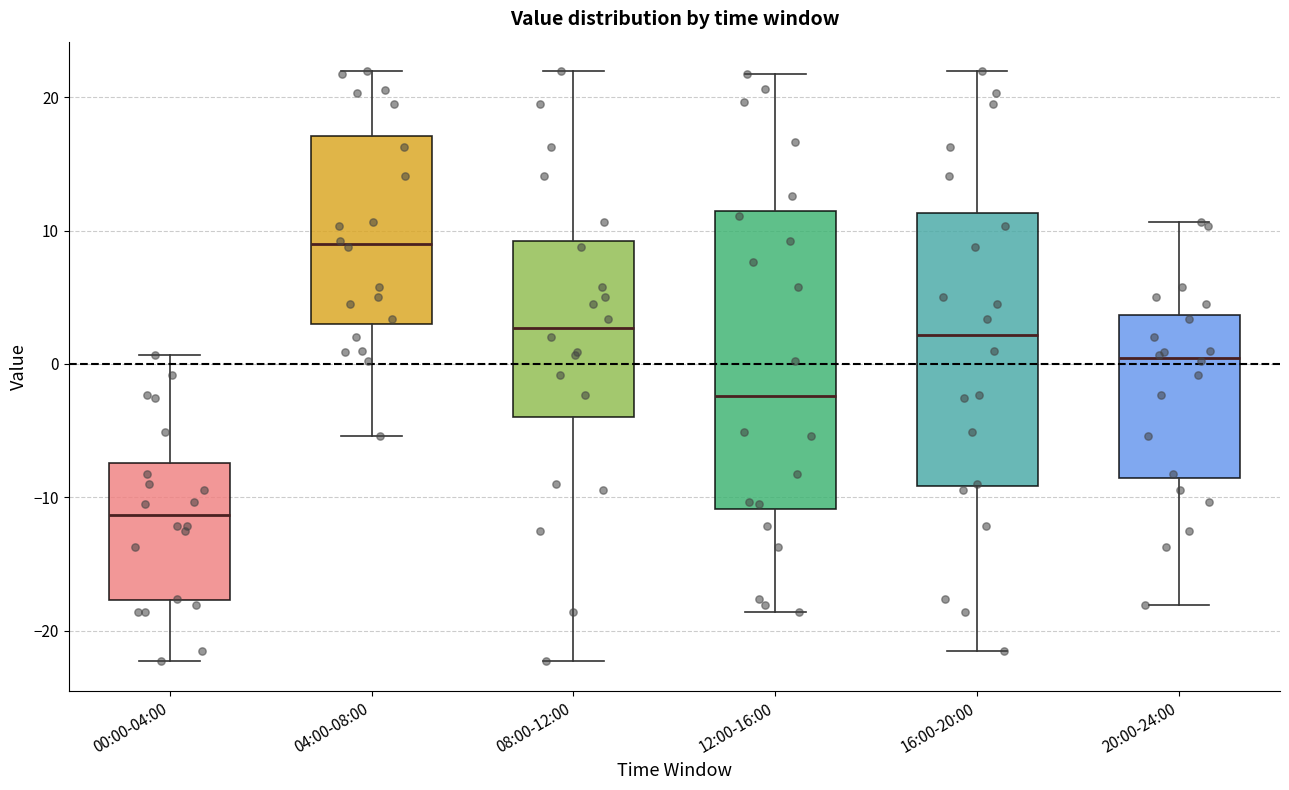

Which box has the highest median line?

04:00-08:00